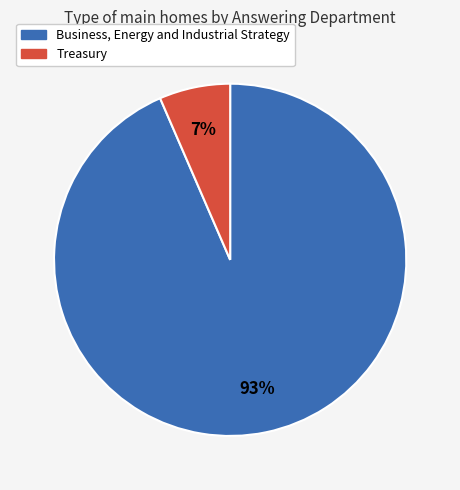

Is the sum of Business, Energy and Industrial Strategy and Treasury greater than half?

Yes